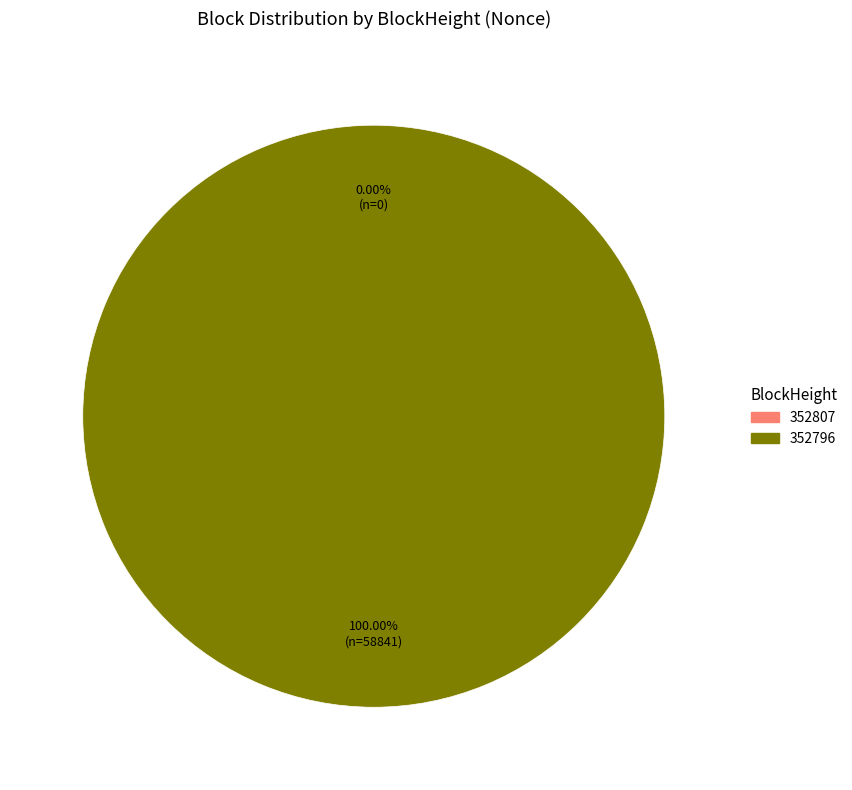

Rank the categories by value from highest to lowest.

352796, 352807